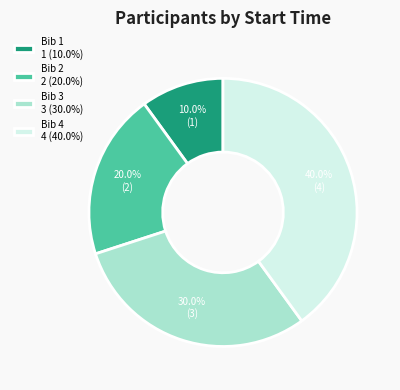

Which has a higher value, Bib 2 2 (20.0%) or Bib 1 1 (10.0%)?

Bib 2 2 (20.0%)